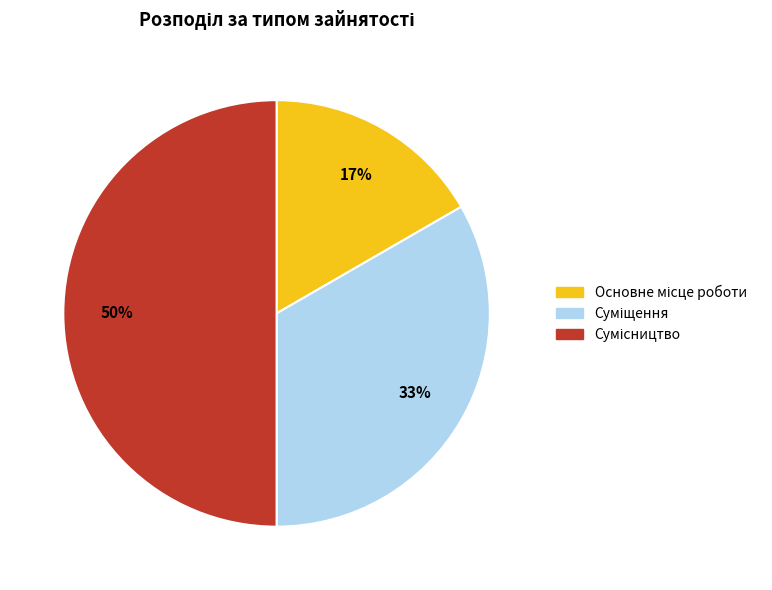

To the nearest percent, what is the difference between the largest and smallest slice percentages?

33%